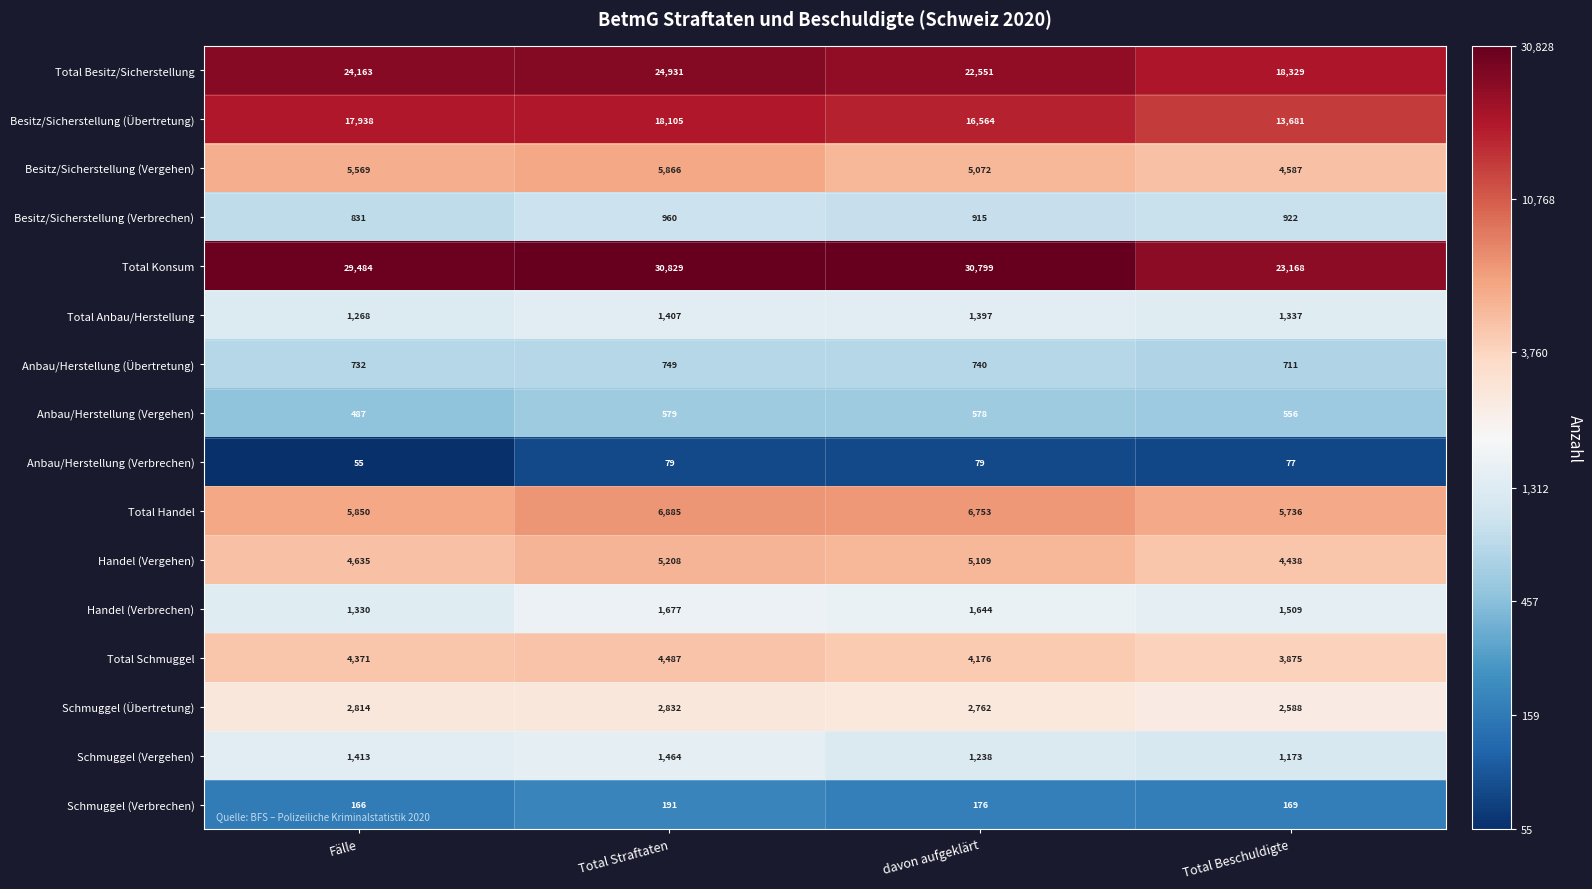

Between davon aufgeklärt and Total Beschuldigte, which series saw the biggest shift?

Total Konsum